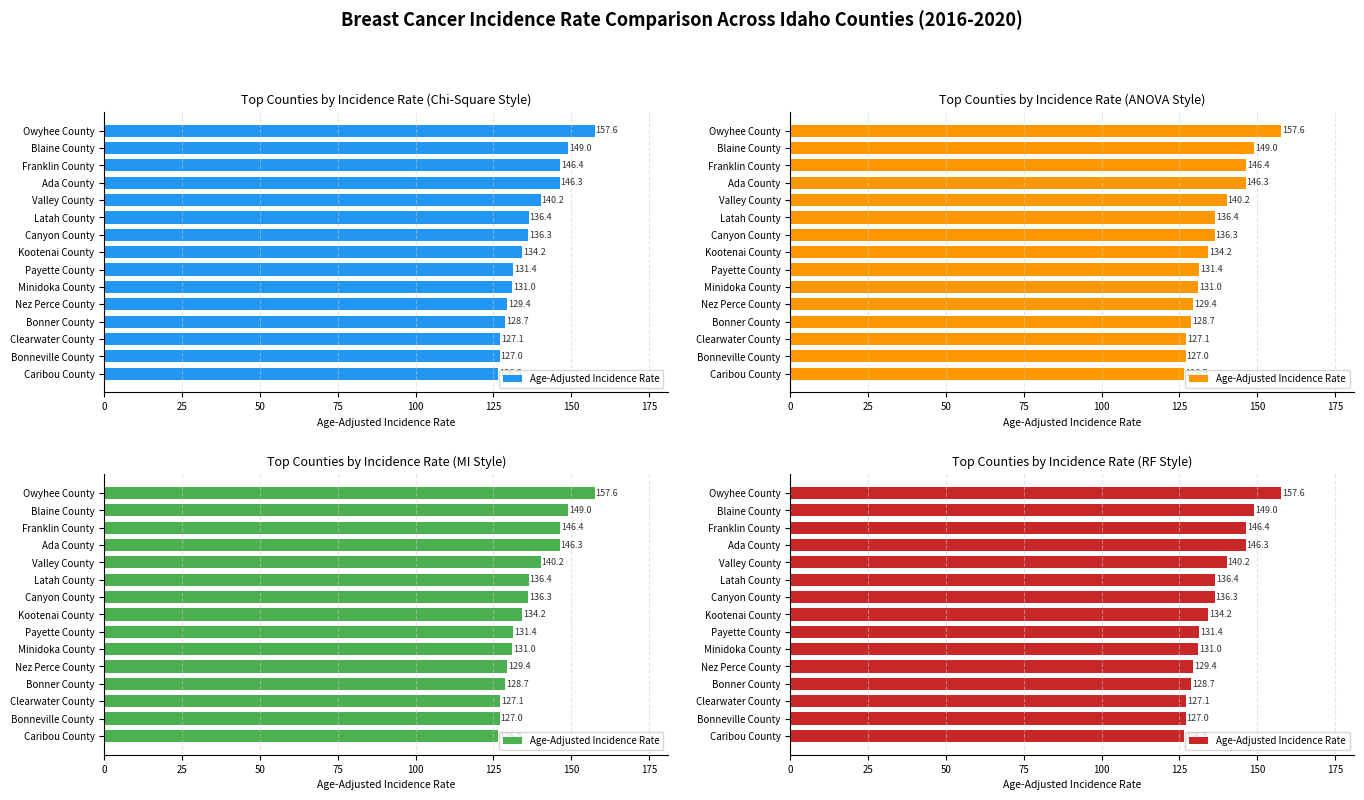

Are the bars grouped side by side (vs. stacked)?

No